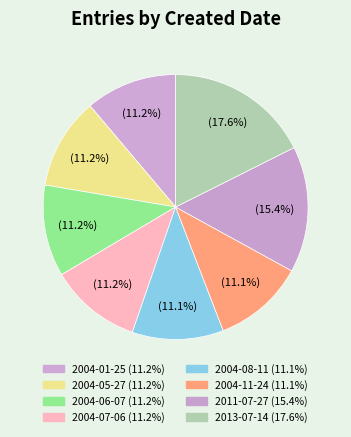

How many segments does this pie chart have?

8